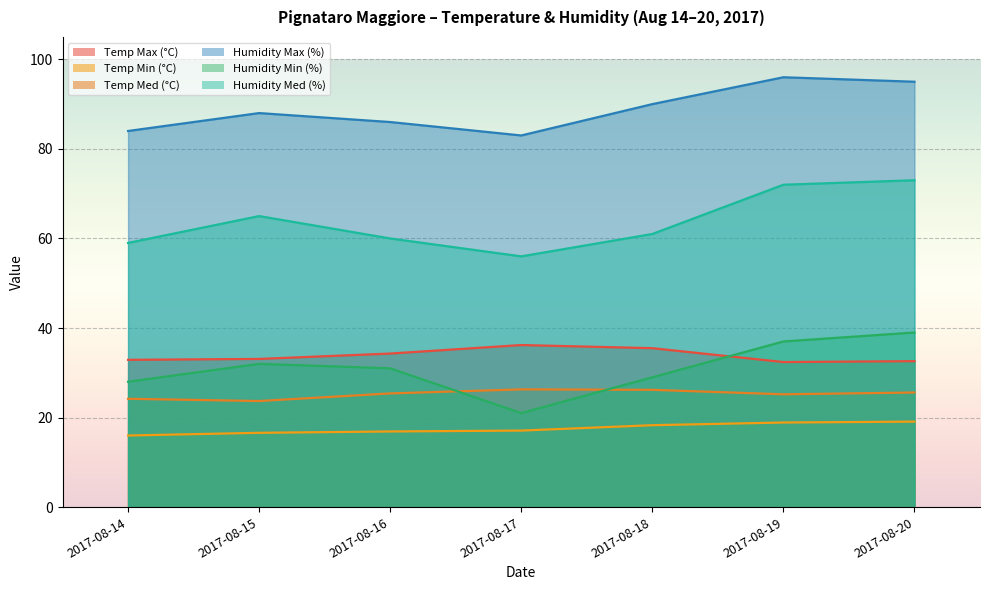

Read the Humidity Max (%) value at 2017-08-16.

86.0